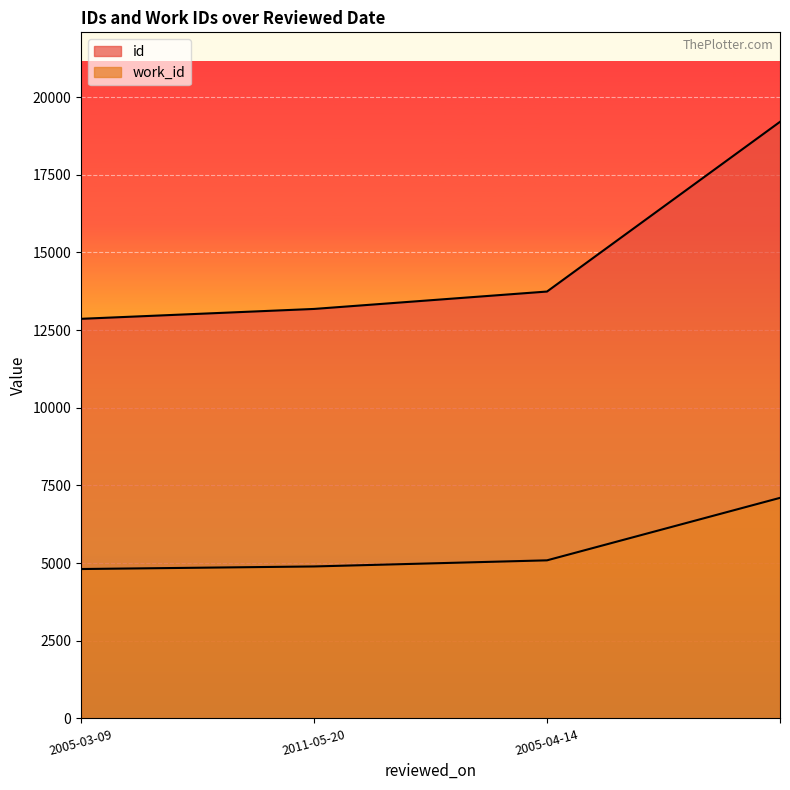

Reading left to right, list all the values displayed in this chart.

id: 12862	13180	13740	19203
work_id: 4808	4891	5088	7099